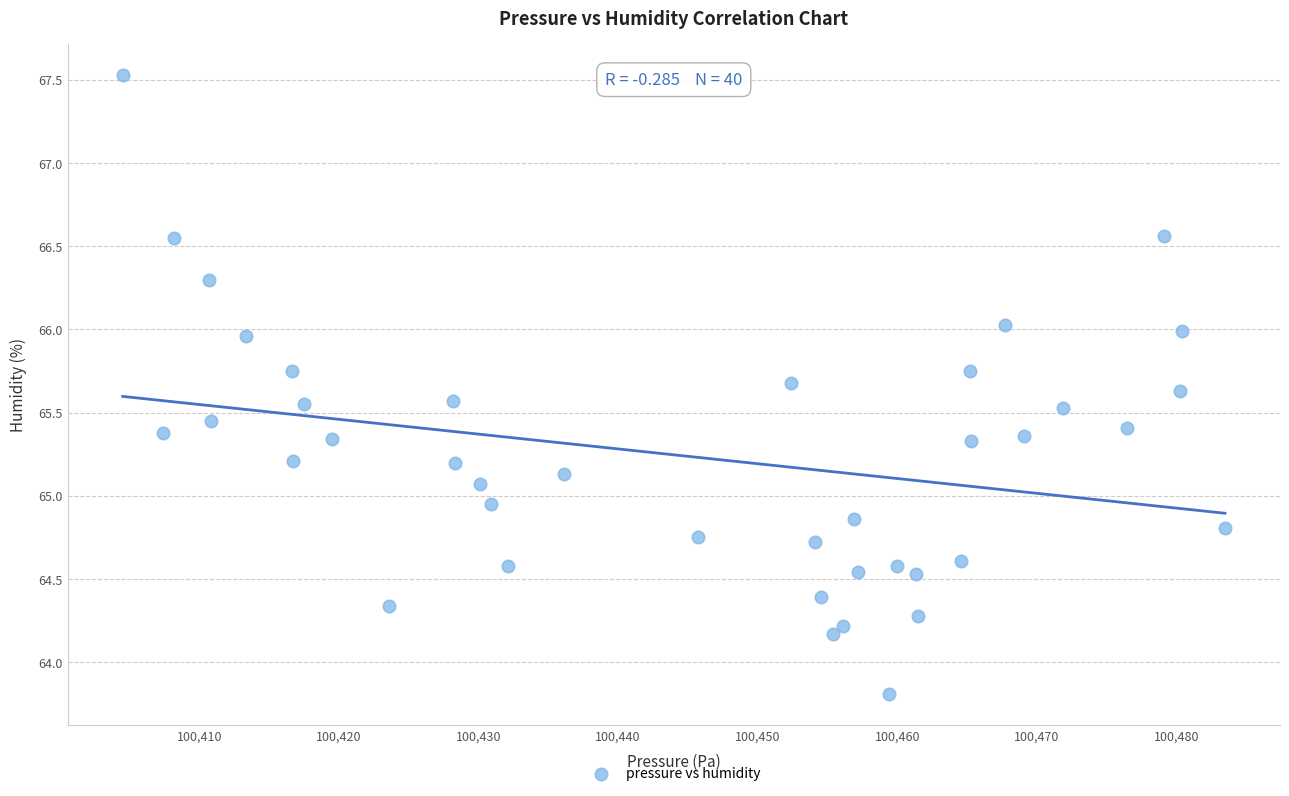

What is the range of Y values (max minus min)?

3.7